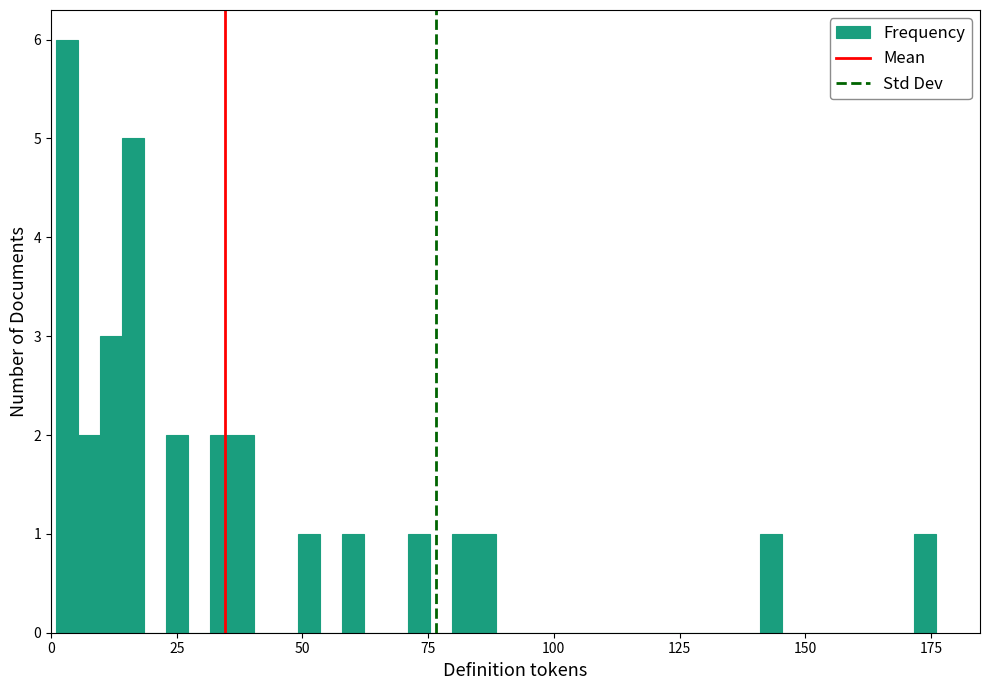

Around what value on the x-axis is the tallest bar? Give the approximate position of its centre, as read against the axis.

5